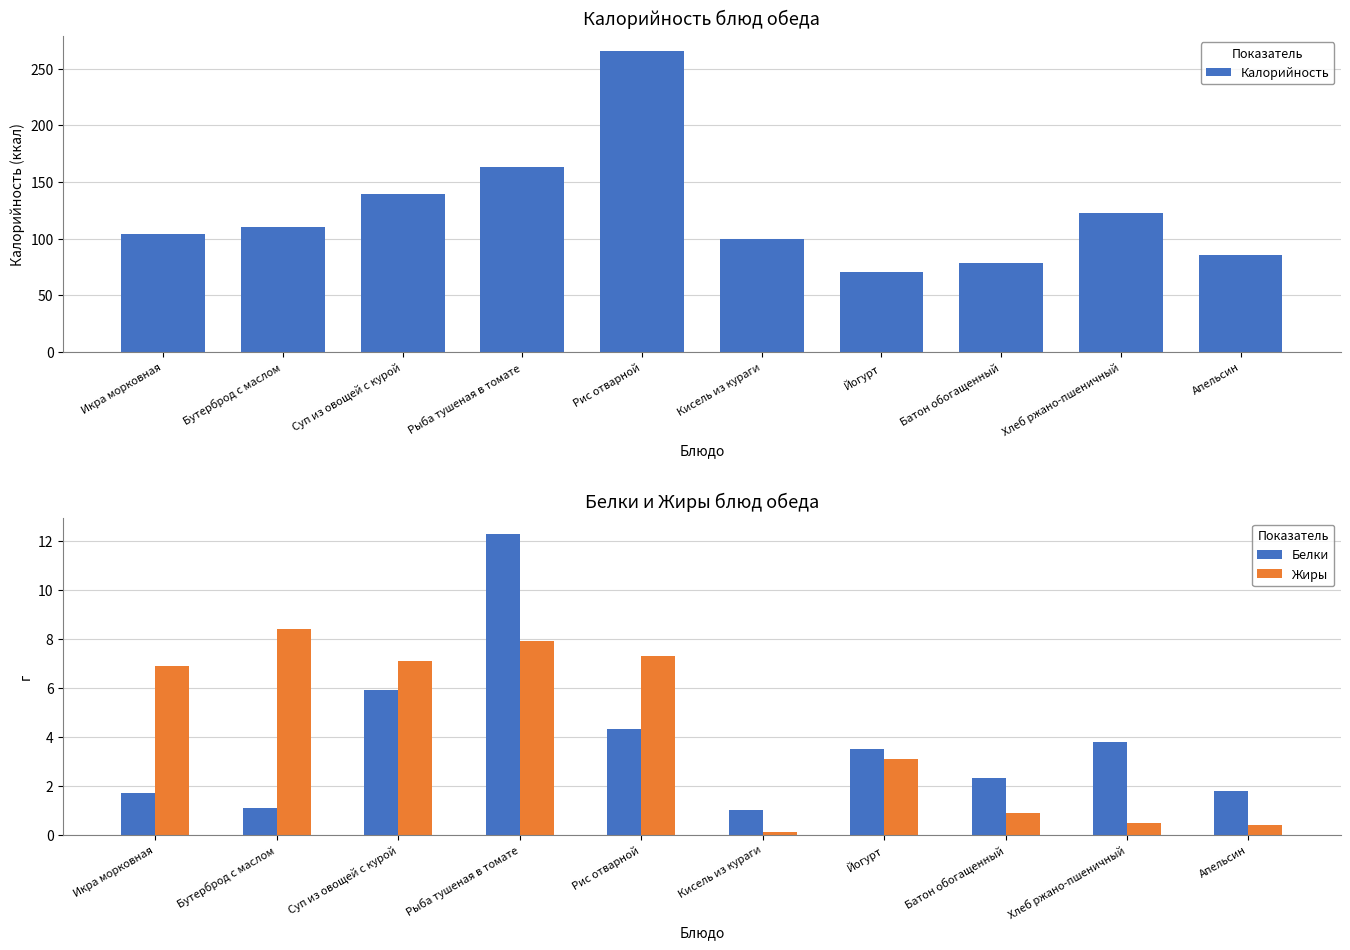

What is the sum of the Калорийность values at Рис отварной and Кисель из кураги?

365.1